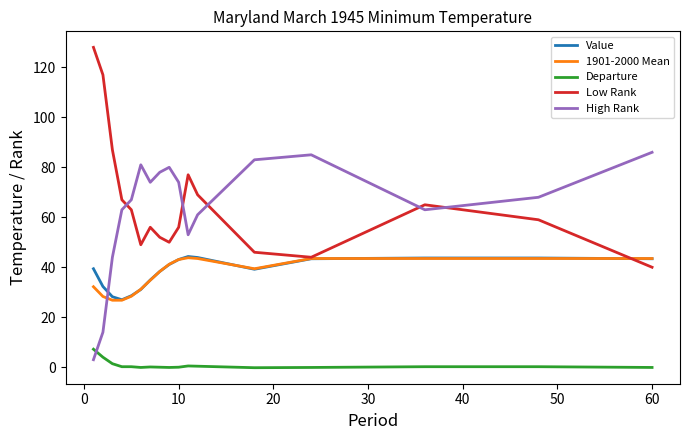

What is the highest value of the Low Rank series?

128.0